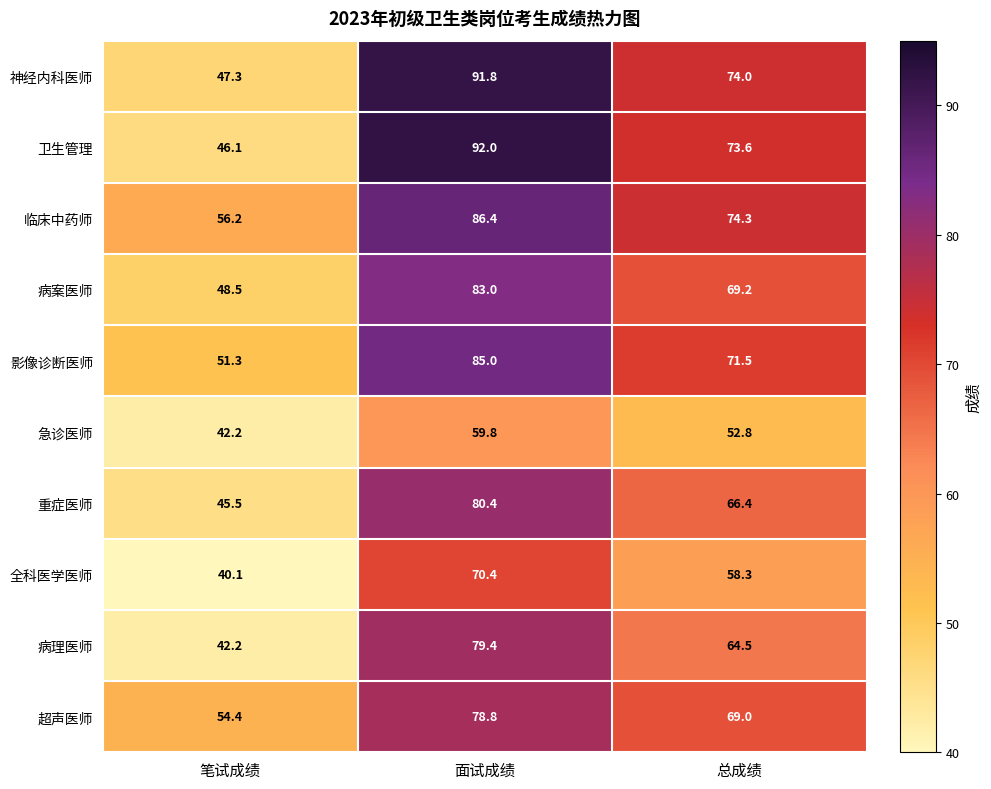

The value of 临床中药师 at 总成绩 is 74.3. True or false?

True